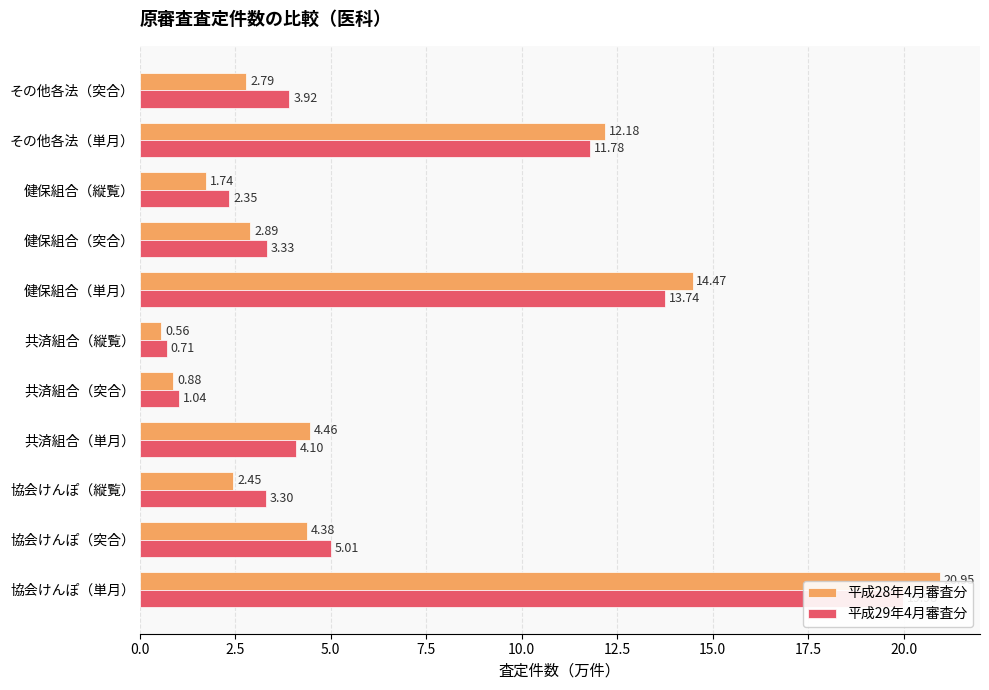

How many bars are there in each group?

2